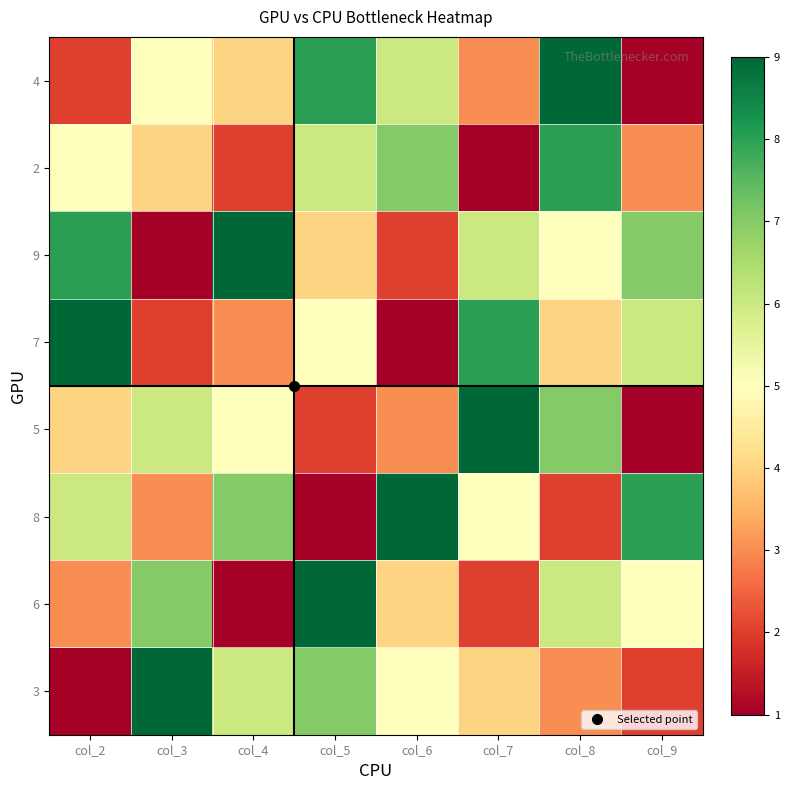

At which category is the sum across all series the highest?

col_8